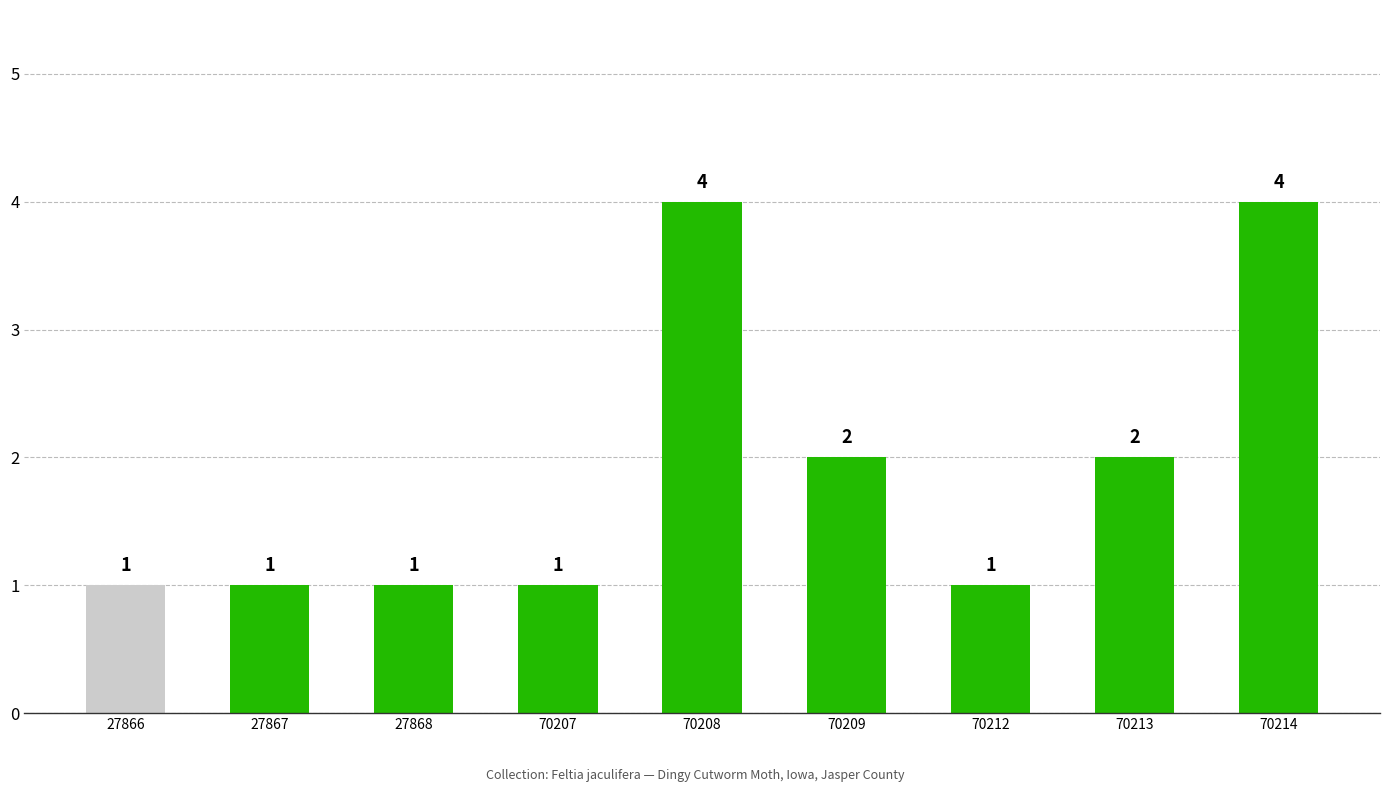

Reading right to left, transcribe all the data shown in this chart.

4	2	1	2	4	1	1	1	1